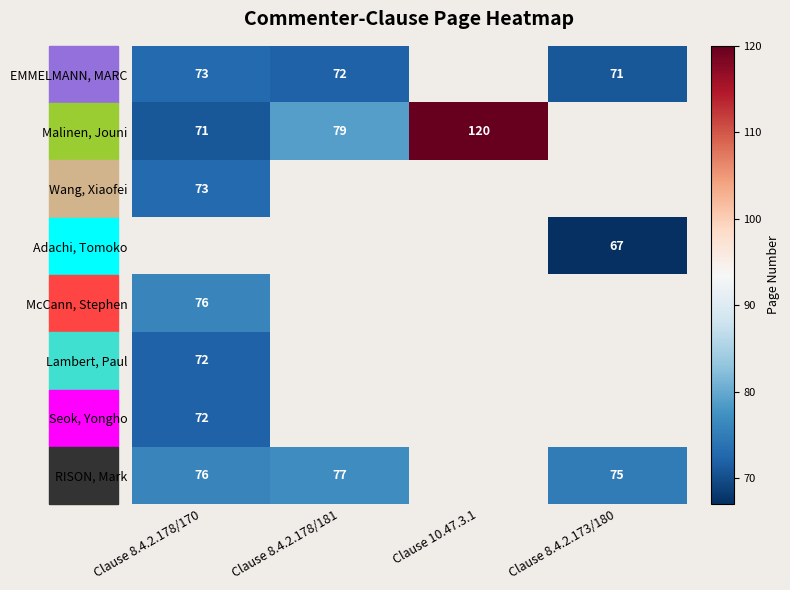

The Malinen, Jouni series shows 79 at Clause 8.4.2.178/181. True or false?

True